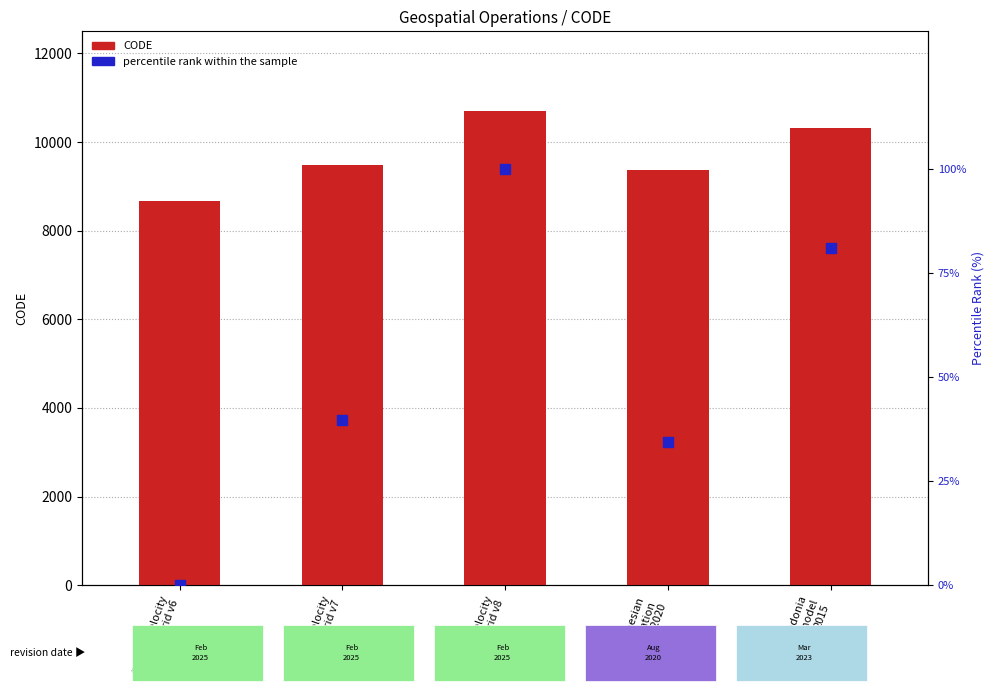

Is the value of CODE at New Caledonia
velocity model
2015 greater than the value of percentile rank within the sample at Canada velocity
grid v7?

Yes